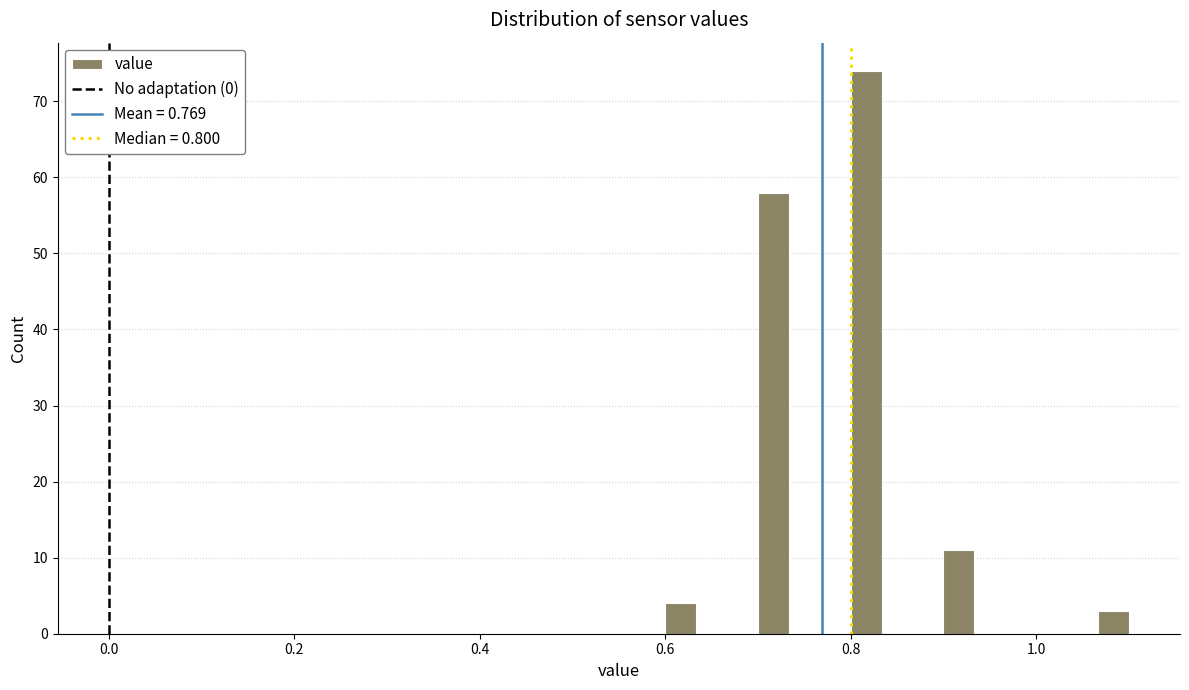

Read against the x-axis, roughly where is the centre of the tallest bar?

0.82